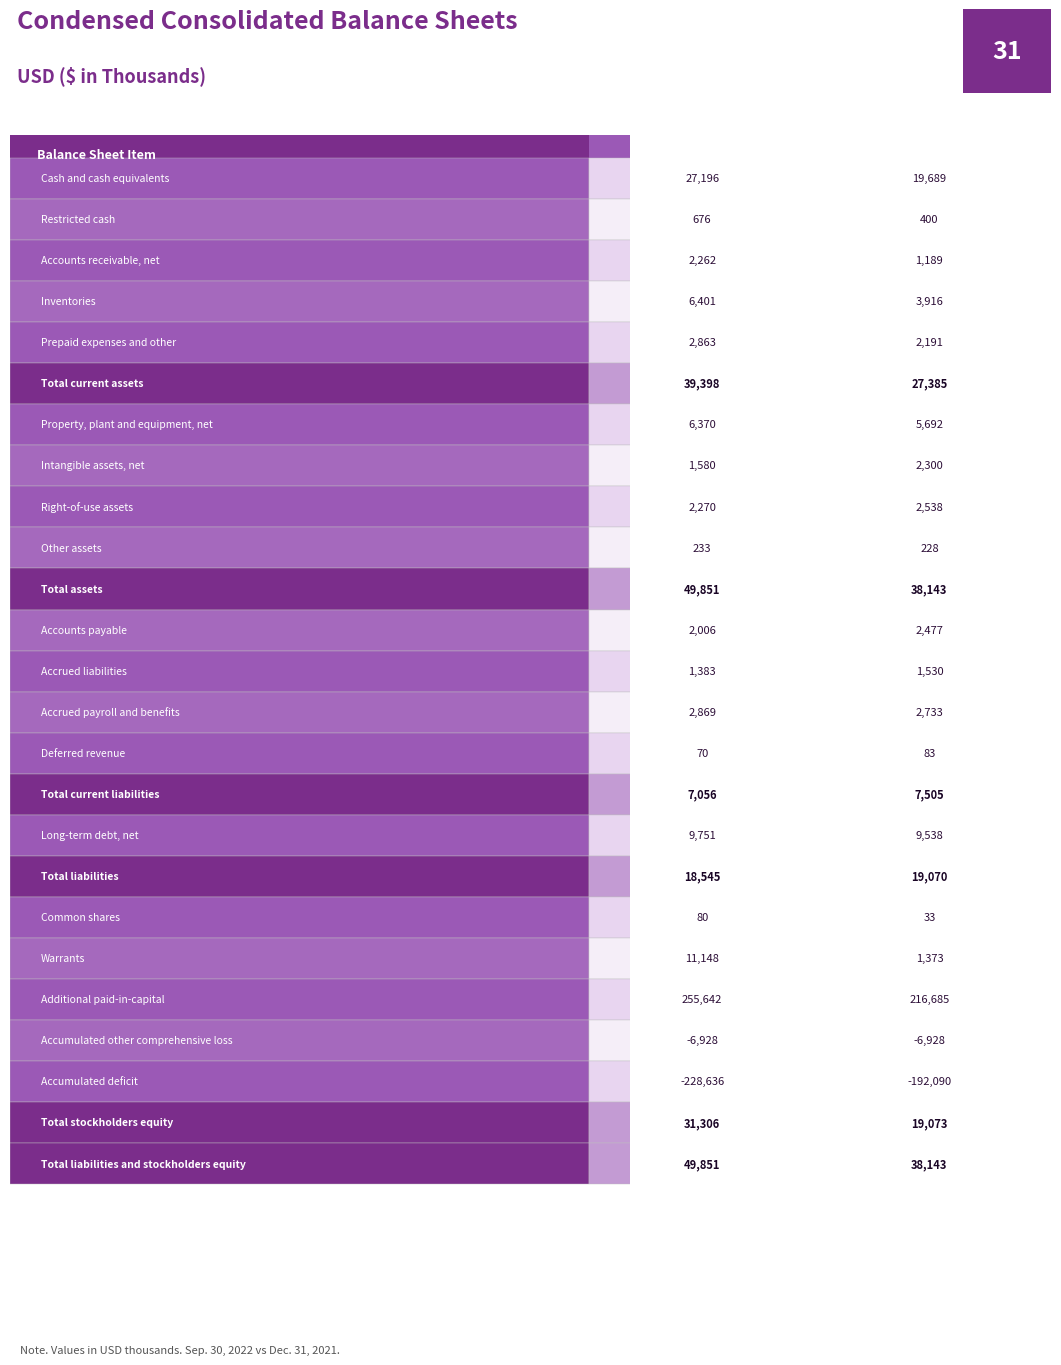

Reading left to right, list all the values displayed in this chart.

Sep. 30, 2022: 27196	676	2262	6401	2863	39398	6370	1580	2270	233	49851	2006	1383	2869	70	7056	9751	18545	80	11148	255642	-6928	-228636	31306	49851
Dec. 31, 2021: 19689	400	1189	3916	2191	27385	5692	2300	2538	228	38143	2477	1530	2733	83	7505	9538	19070	33	1373	216685	-6928	-192090	19073	38143